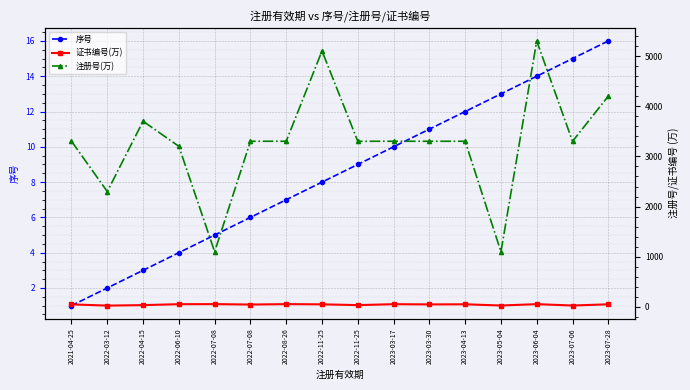

Is it true that 注册号(万) equals 3302.0 at 2023-04-13?

True